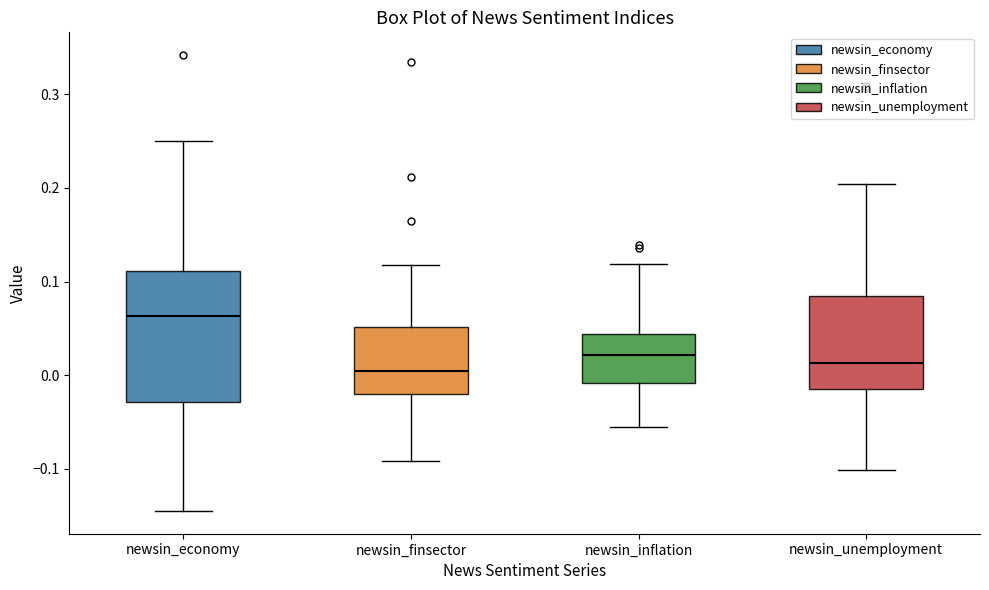

Comparing the boxes themselves (not the whiskers), which one is the tallest?

newsin_economy